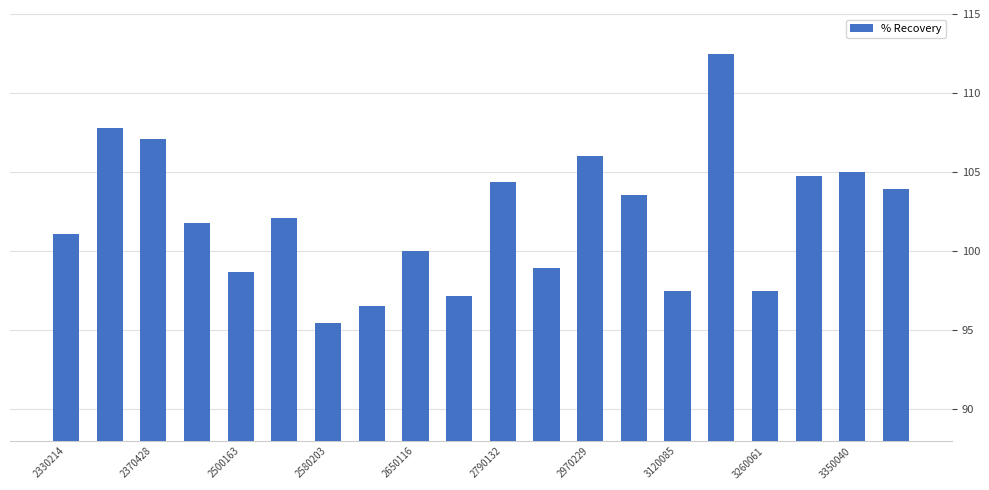

What is the value of the 4th bar from the left?

101.8